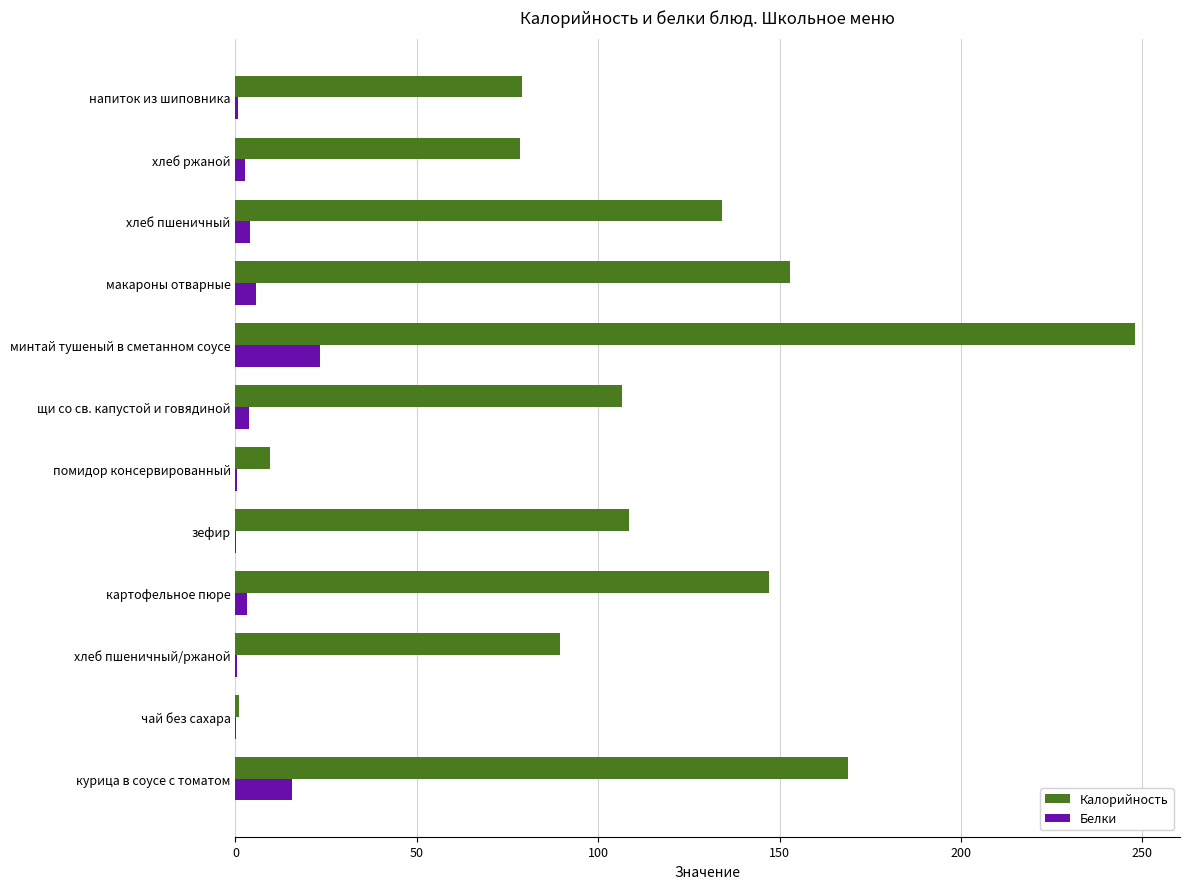

Which category has the highest value in the Белки series?

минтай тушеный в сметанном соусе